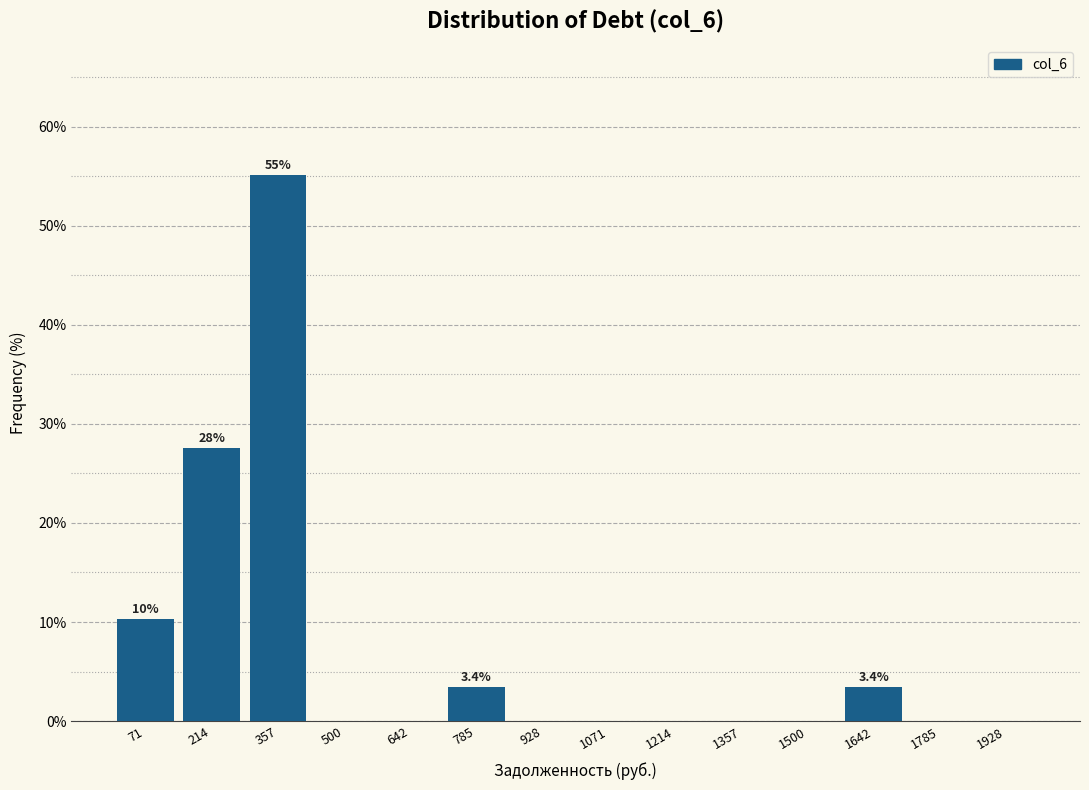

Which range on the x-axis has the tallest bar?

280 to 420